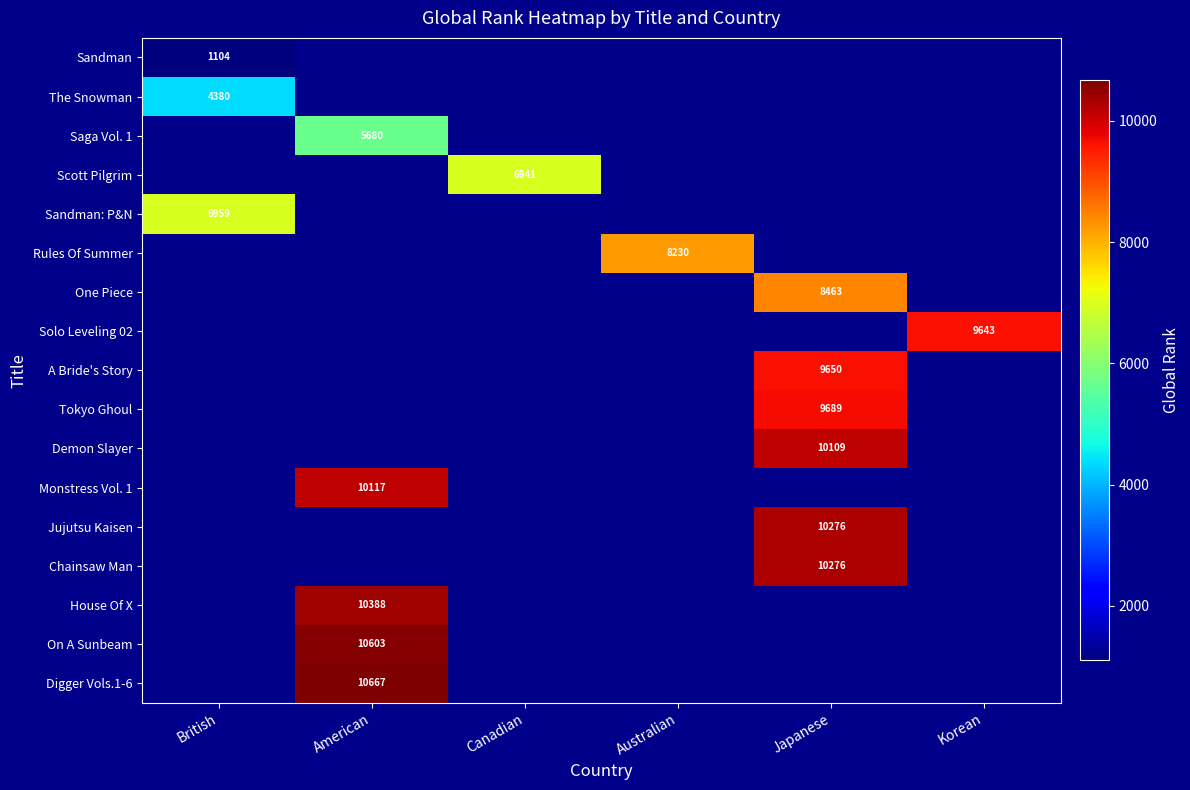

List the series in order of their peak value, lowest first.

Sandman, The Snowman, Saga Vol. 1, Scott Pilgrim, Sandman: P&N, Rules Of Summer, One Piece, Solo Leveling 02, A Bride's Story, Tokyo Ghoul, Demon Slayer, Monstress Vol. 1, Jujutsu Kaisen, Chainsaw Man, House Of X, On A Sunbeam, Digger Vols.1-6